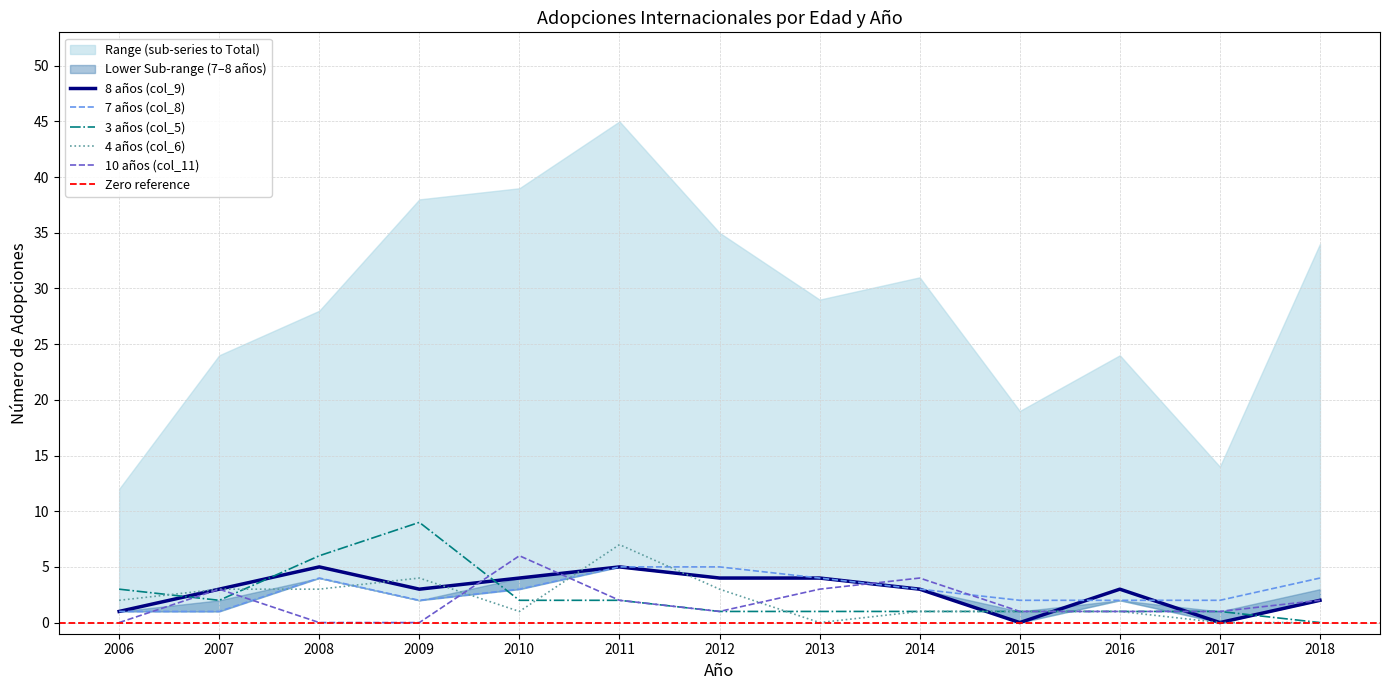

Where do 3 años (col_5) and 4 años (col_6) first cross each other?

2006 and 2007